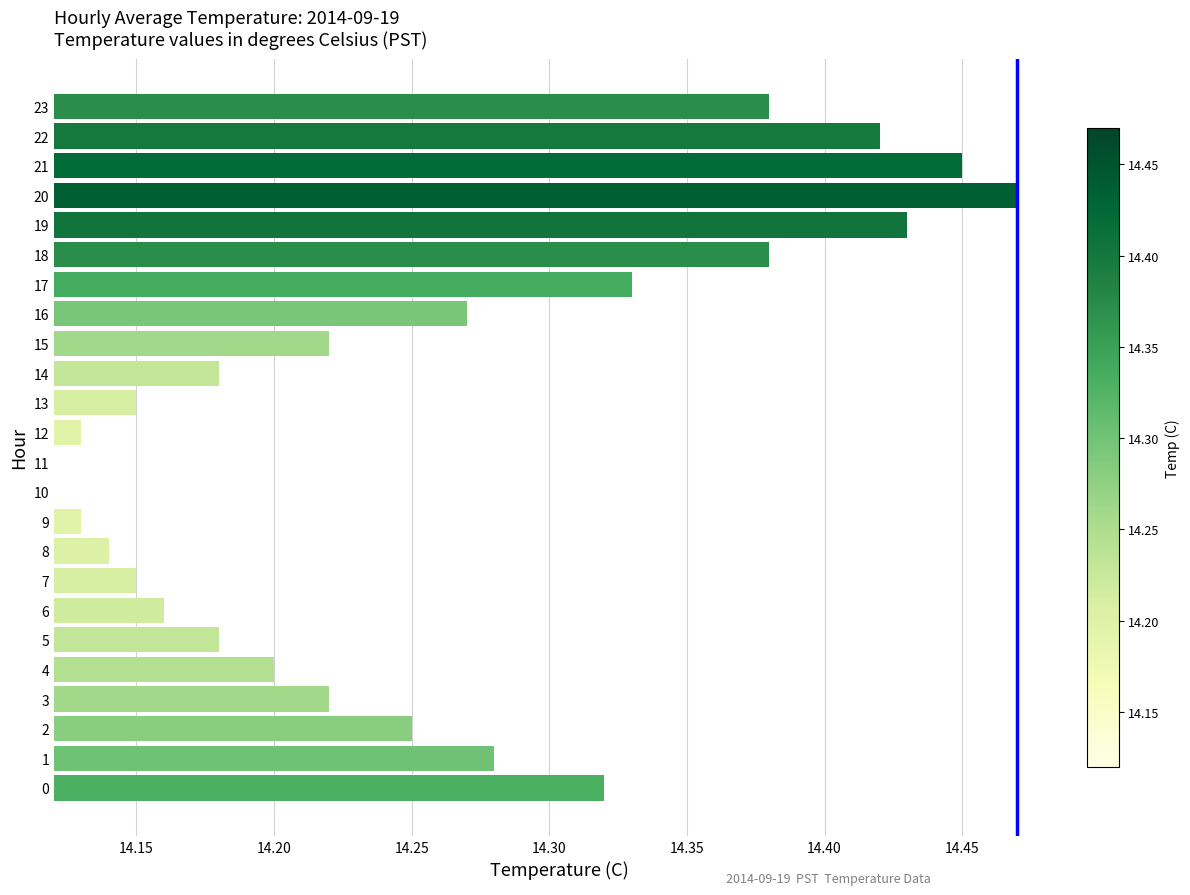

What position from the right is 14.40?

18